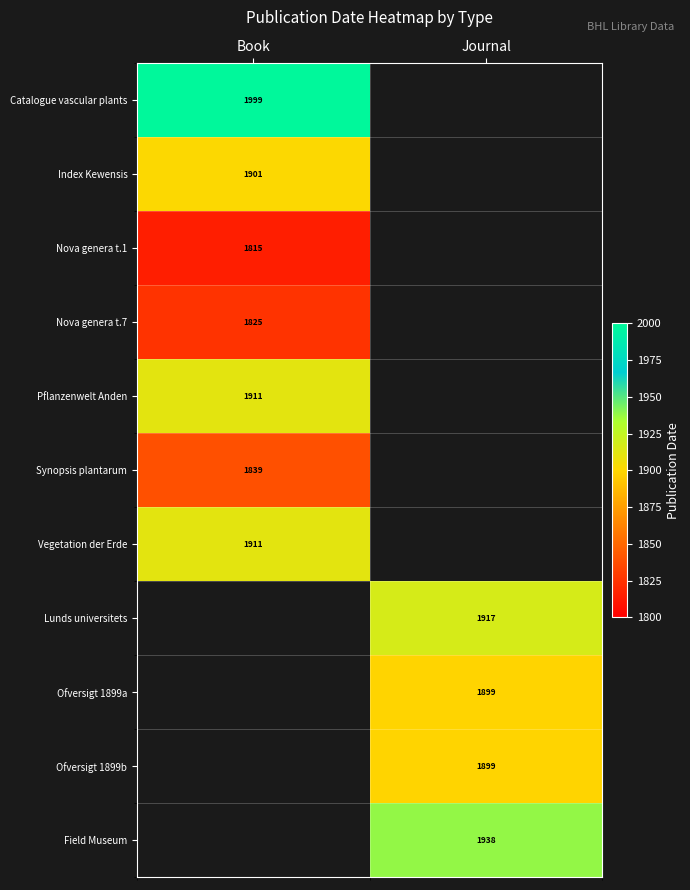

True or false: Field Museum has a value of 2897 at Journal.

False